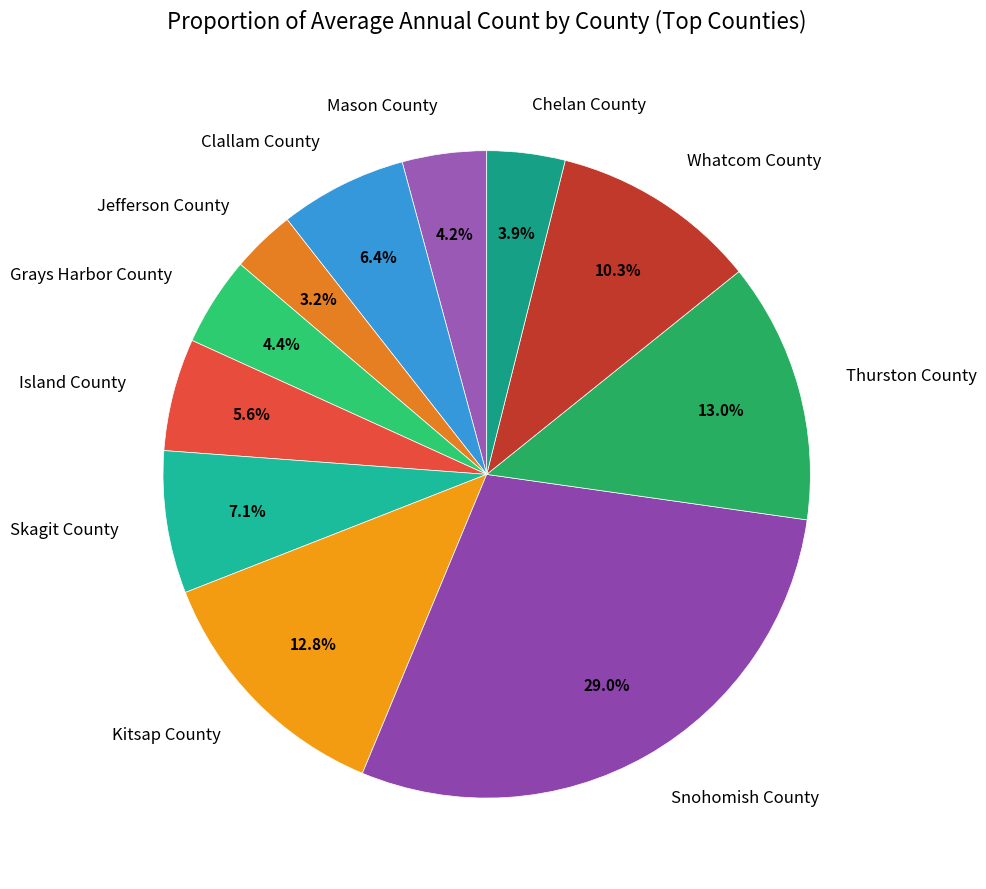

To the nearest percent, what portion does Skagit County represent?

7%